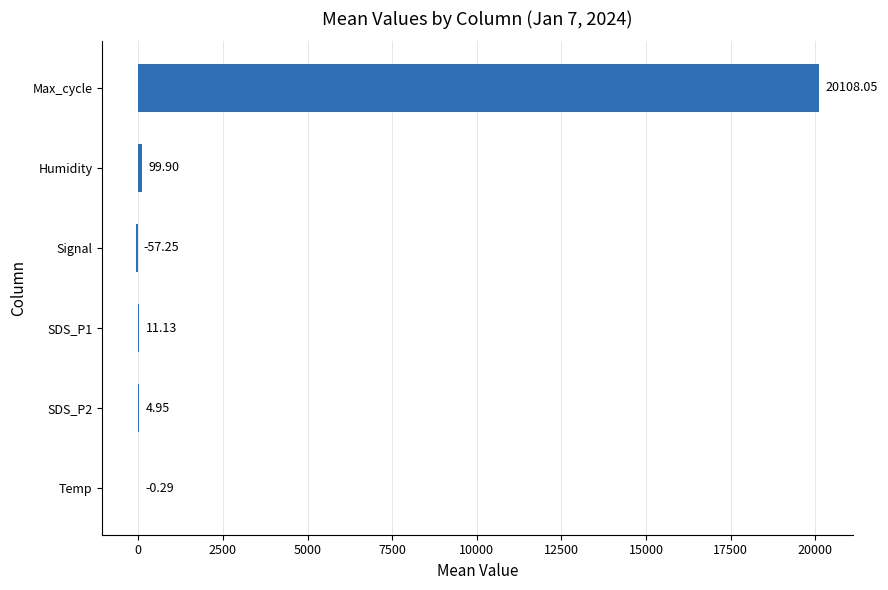

What is the change in value from Temp to Max_cycle?

+20108.3